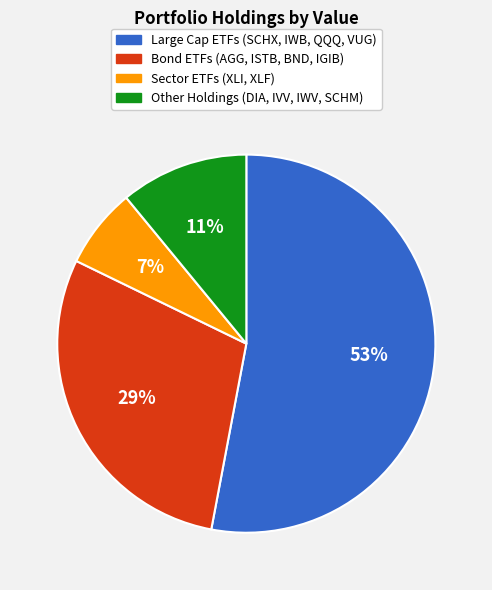

To the nearest percent, what is the average slice percentage?

25%